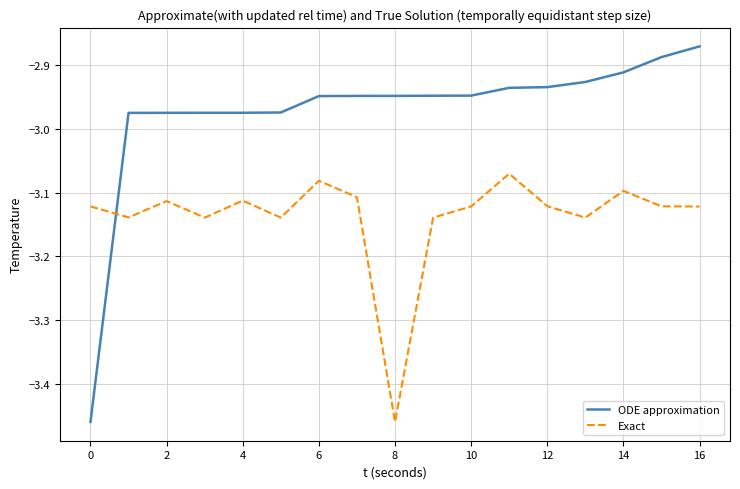

What is the difference between the maximum and minimum values in the Exact series?

0.4